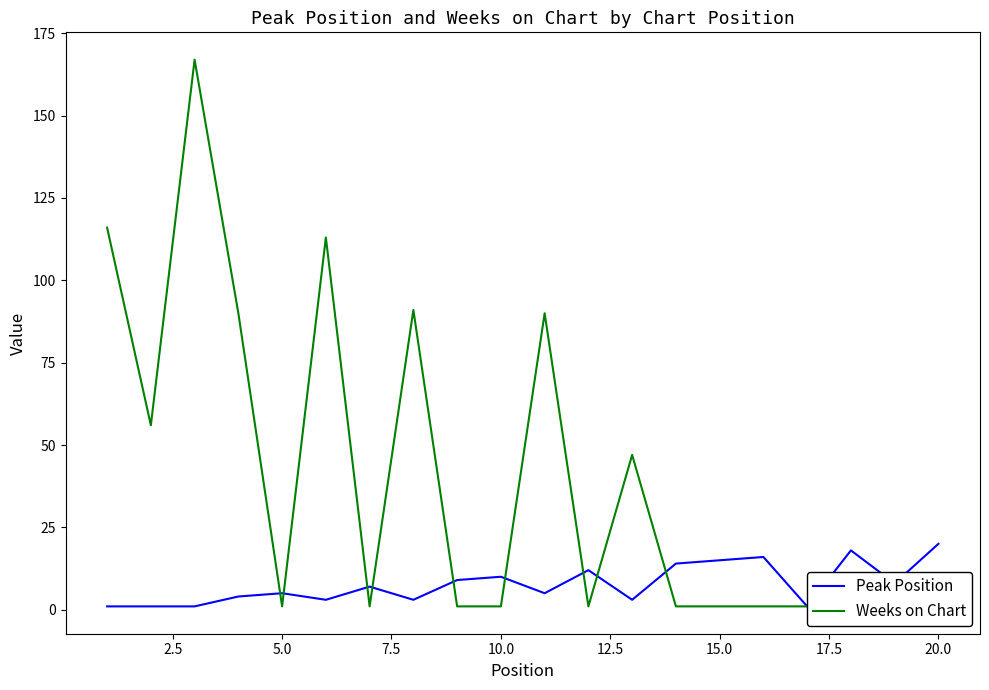

Reading left to right, transcribe all the data shown in this chart.

Peak Position: 1	1	1	4	5	3	7	3	9	10	5	12	3	14	15	16	1	18	8	20
Weeks on Chart: 116	56	167	90	1	113	1	91	1	1	90	1	47	1	1	1	1	1	1	1